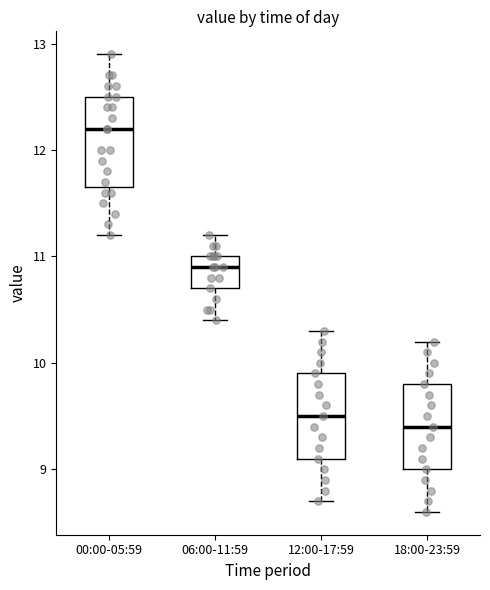

Where is the upper edge of the box for 00:00-05:59 on the y-axis? The values are not printed on the chart, so give them approximately, as read against the axis.

12.5